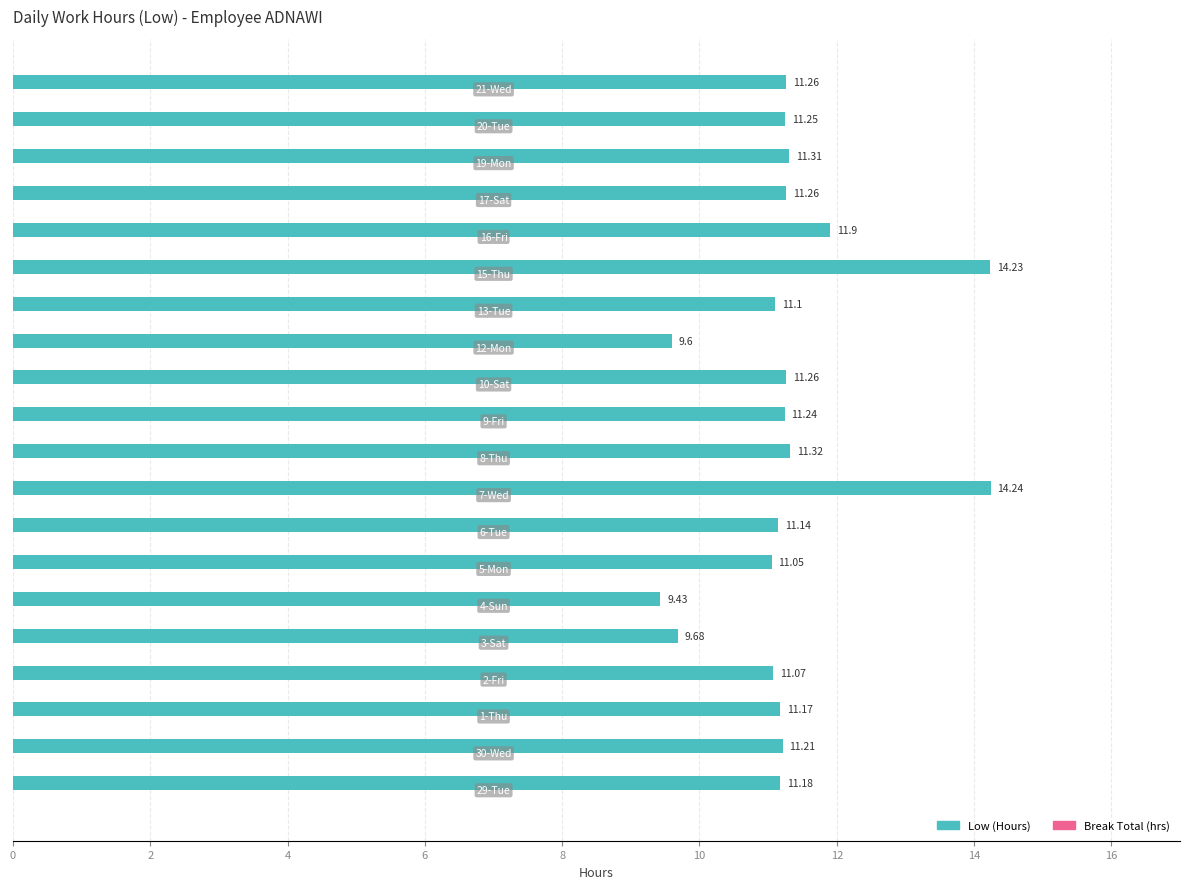

What is the average value?

11.3